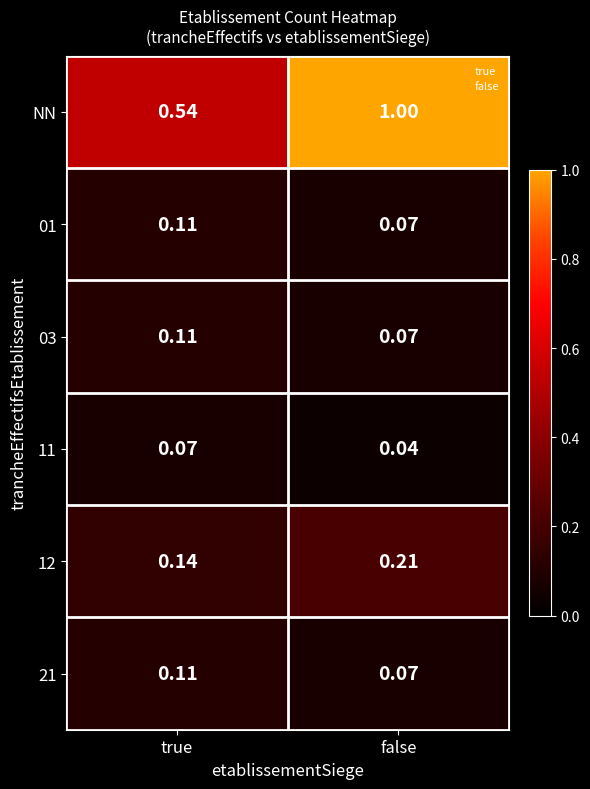

At which label is 01 closest to 0?

false